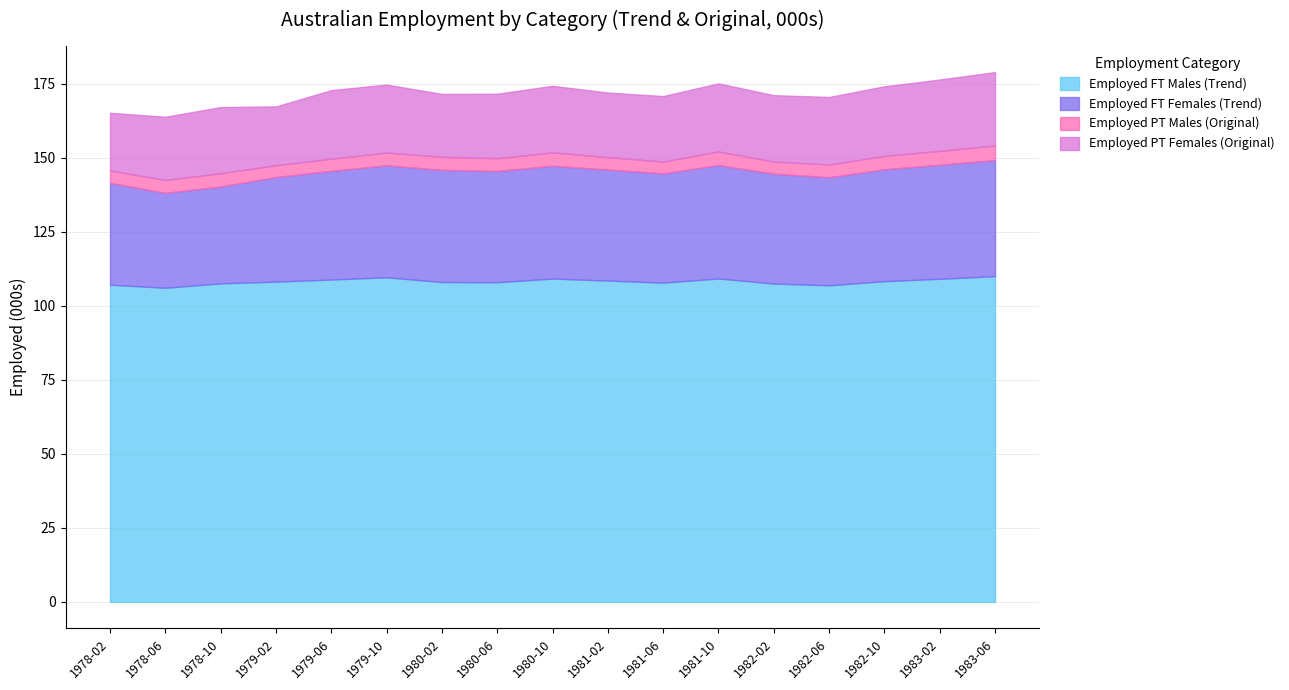

Where does the Employed FT Females (Trend) series first go above 37?

1979-10